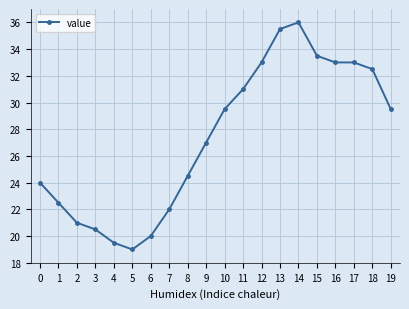

Is it true that the value at 18 is 10.1?

False